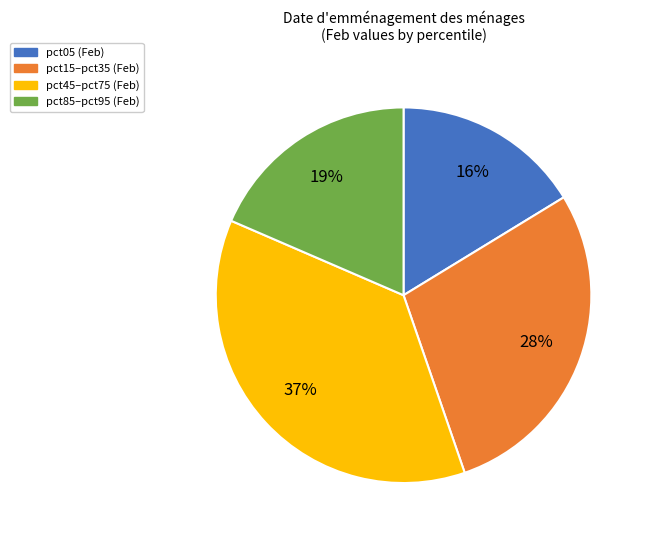

Do pct15–pct35 (Feb) and pct45–pct75 (Feb) together represent more than half of the pie?

Yes